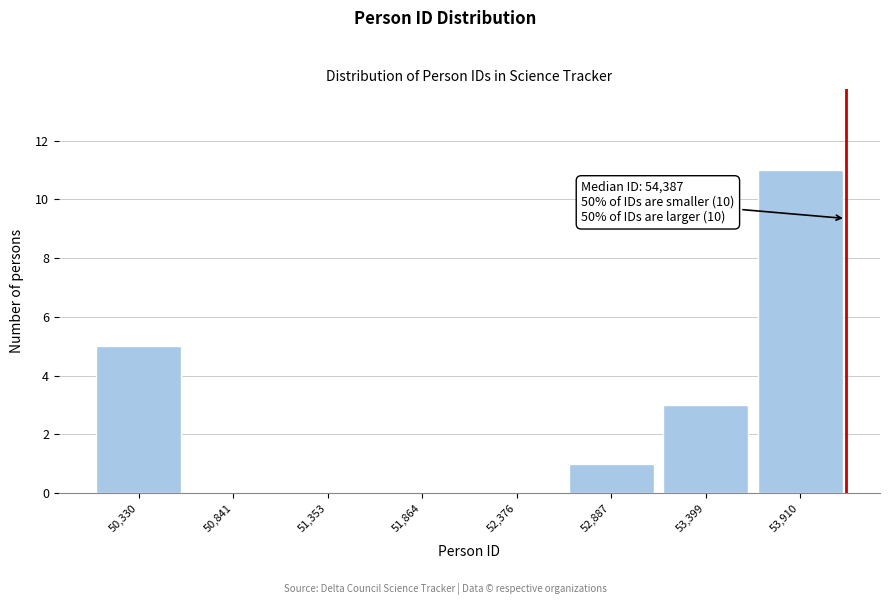

Reading right to left, transcribe all the data shown in this chart.

53,910=11	53,399=3	52,887=1	52,376=0	51,864=0	51,353=0	50,841=0	50,330=5